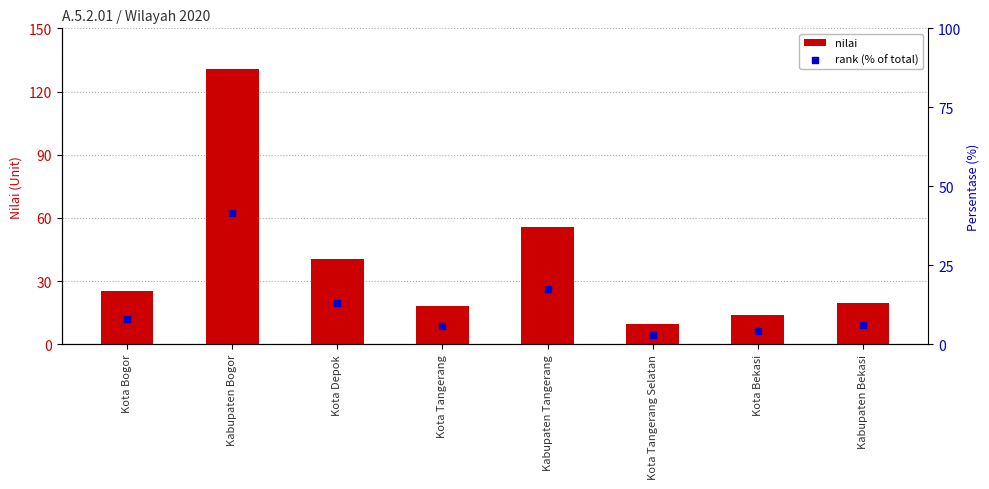

At which category is the sum across all series the highest?

Kabupaten Bogor